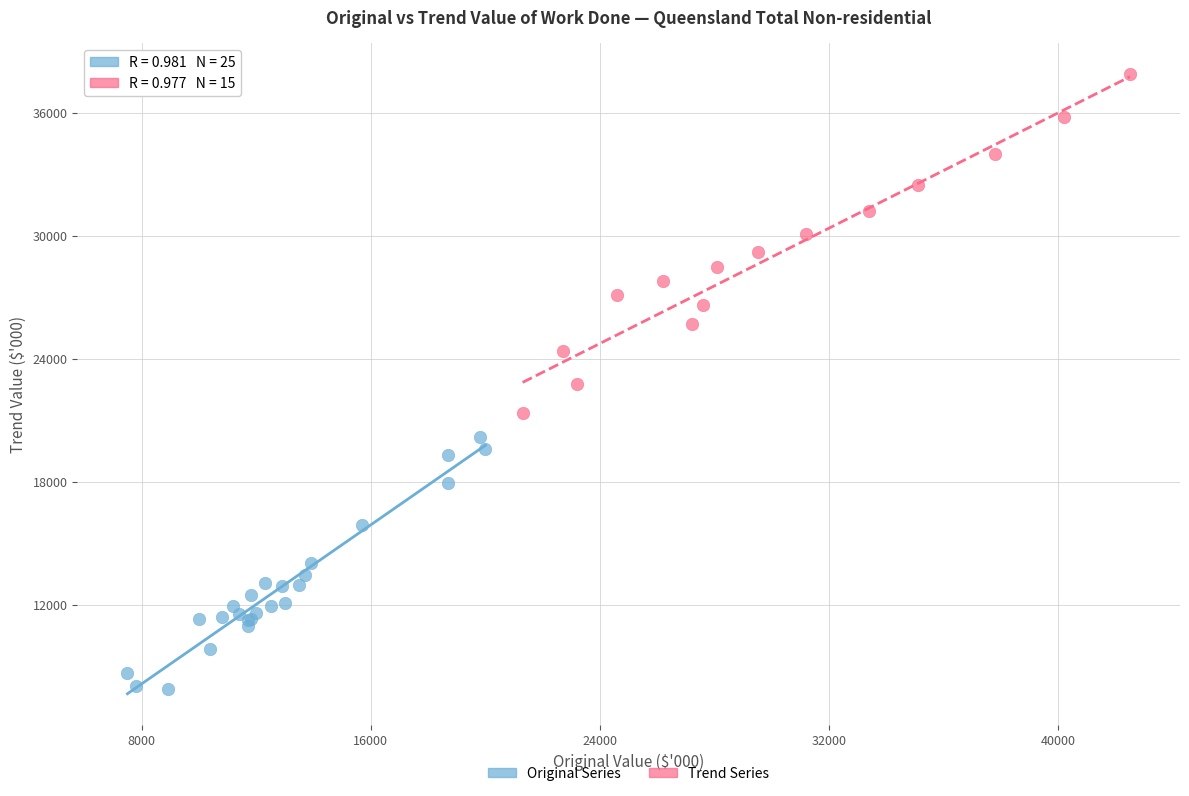

Which series contains the highest Y value?

Trend Series